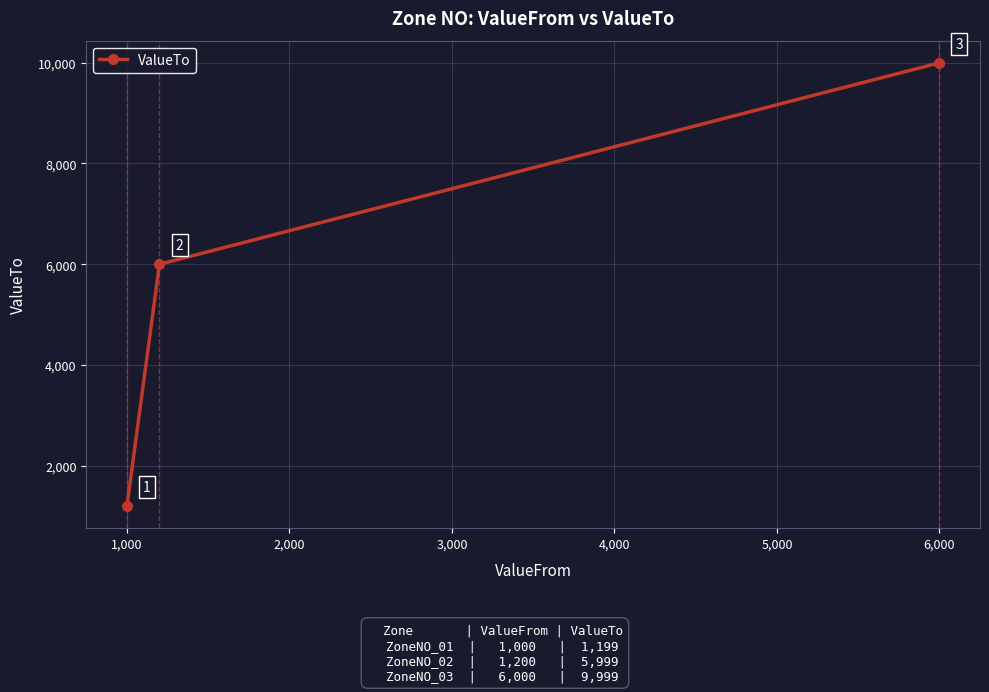

What is the smallest value displayed?

1199